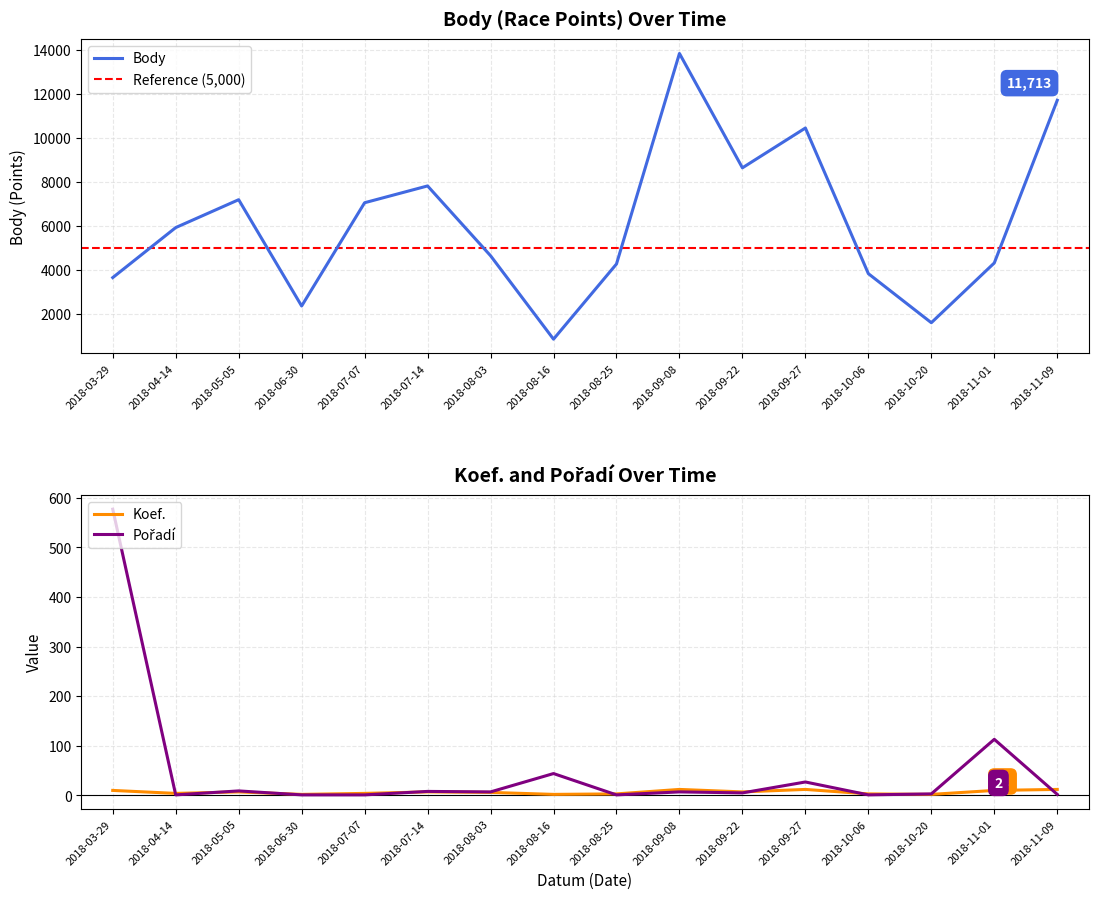

How many series are shown in this chart?

3